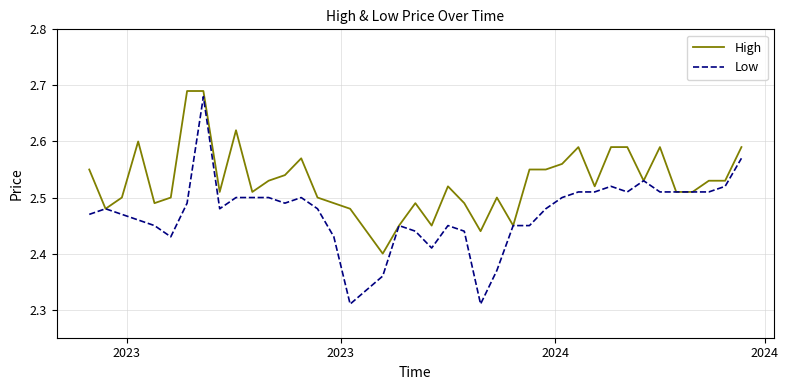

Which series has the largest total across all categories?

High